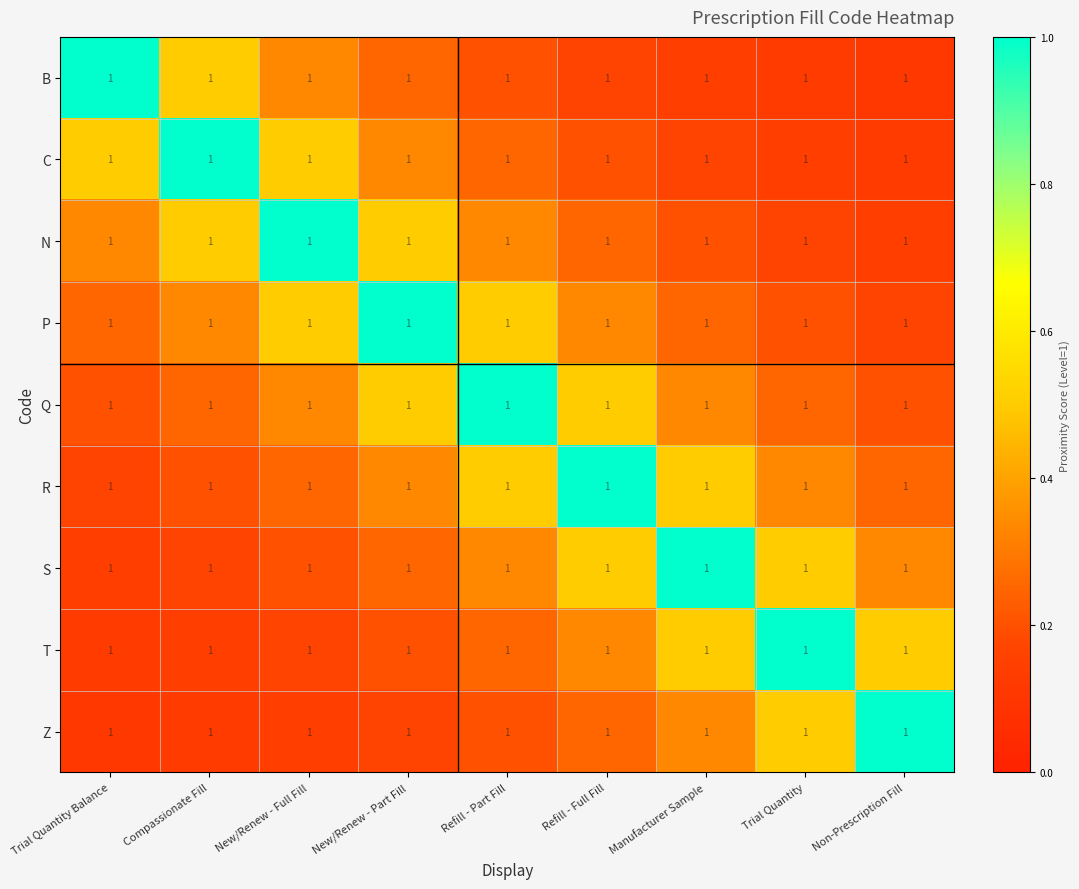

How many distinct data groups are displayed?

9